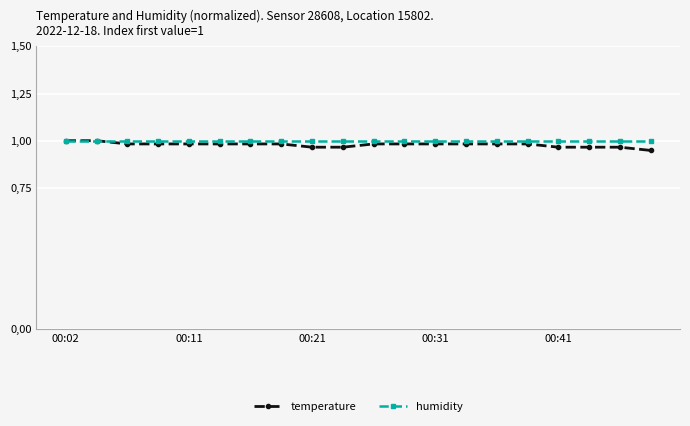

Is this an area chart (filled region under the line)?

No